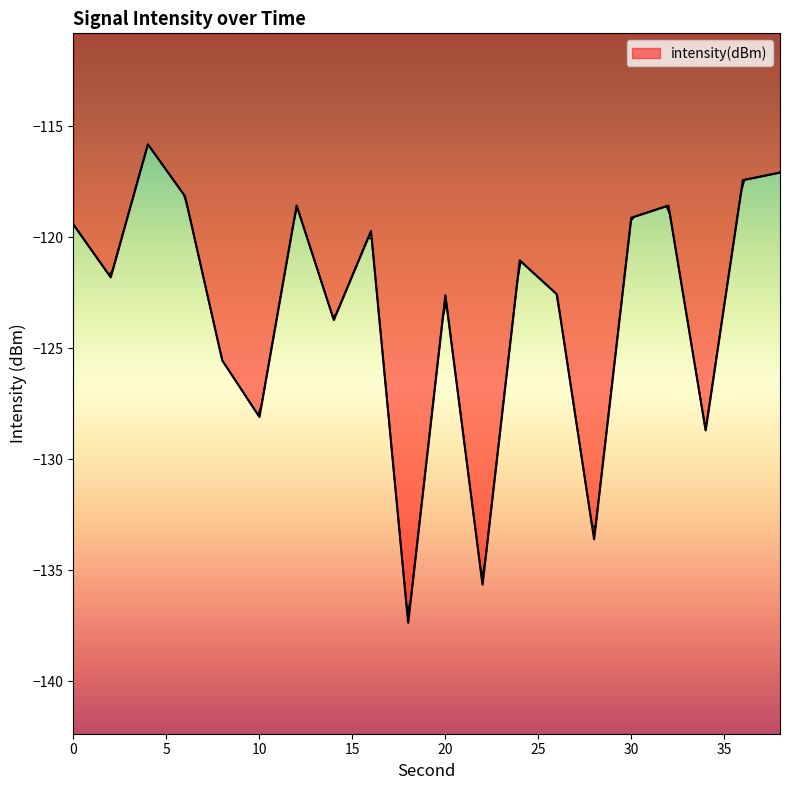

What is the approximate value at 34?

-128.7